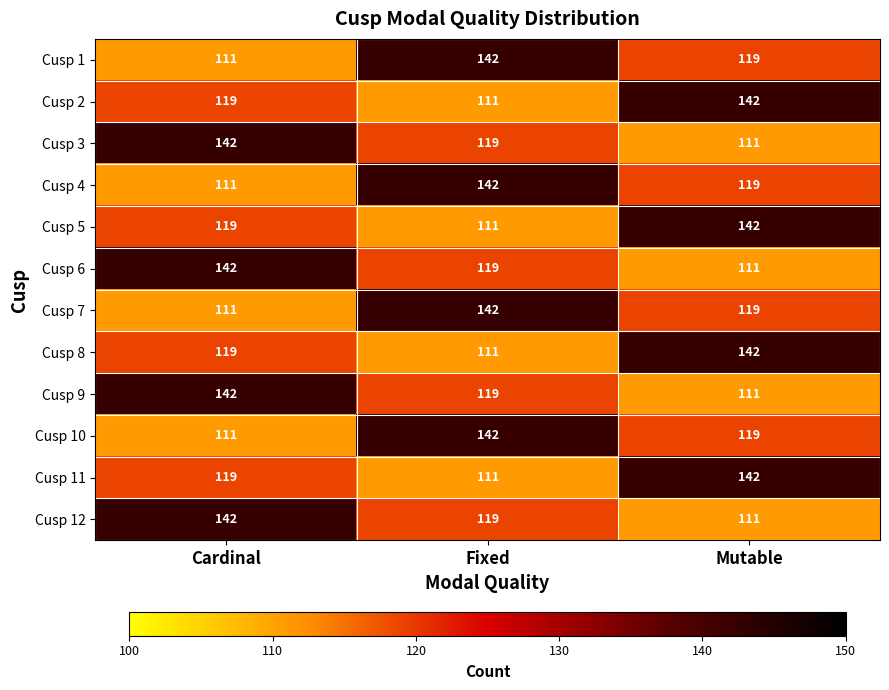

At which label is Cusp 9 closest to 126?

Fixed